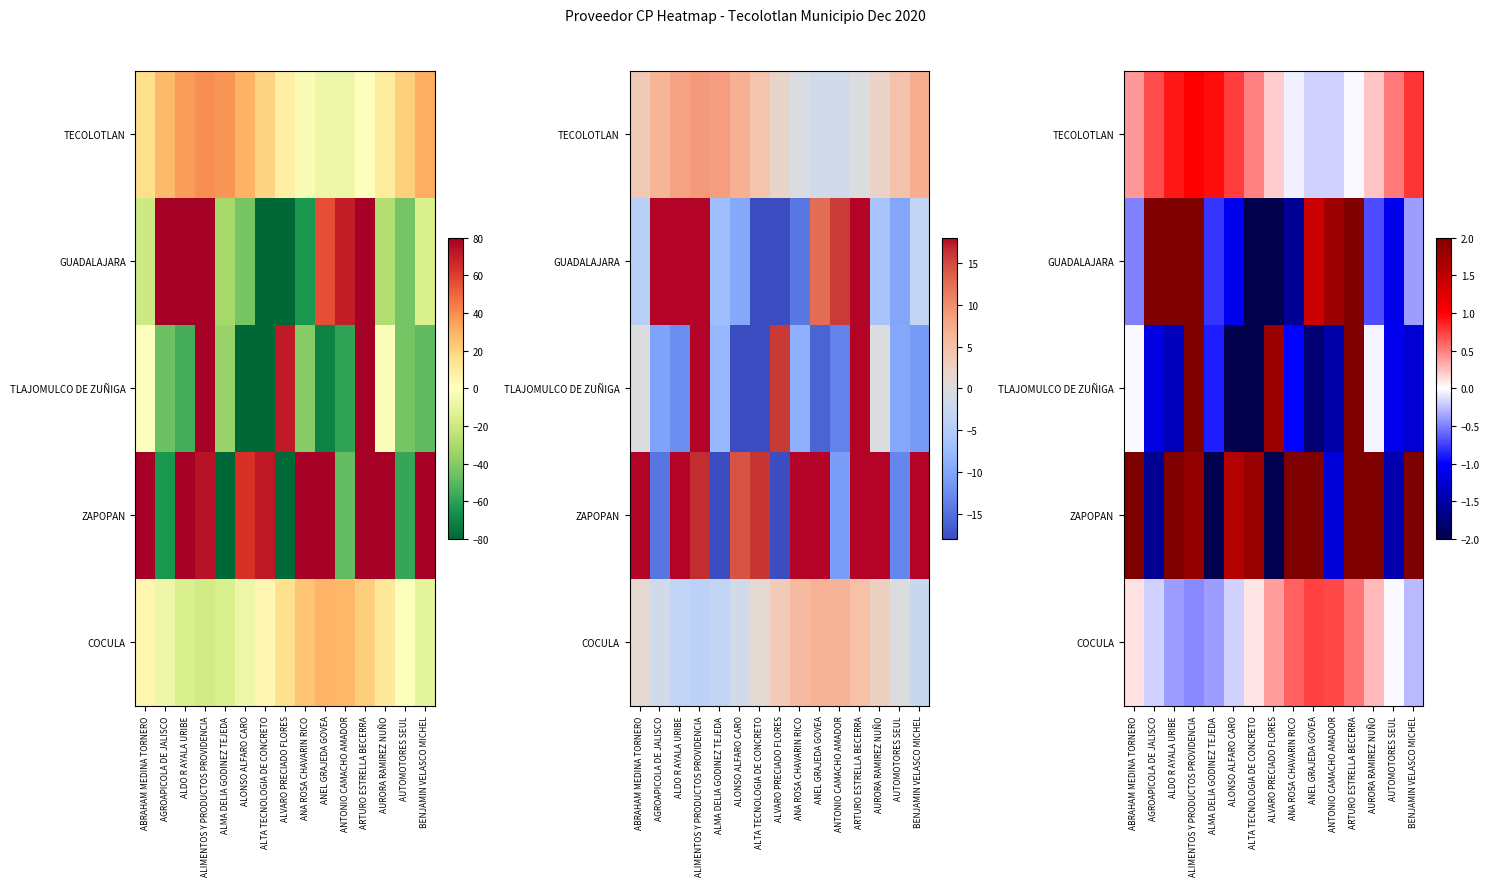

How many values in the GUADALAJARA series exceed 0?

6